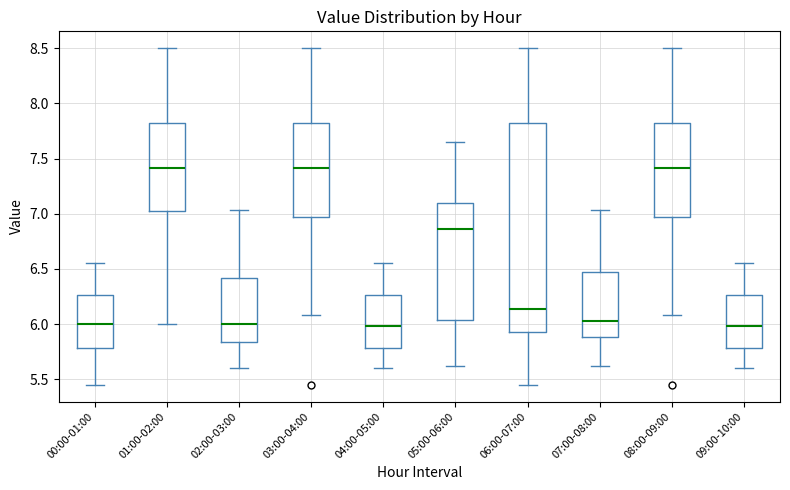

Where does the lower whisker of the box for 01:00-02:00 end on the y-axis? The values are not printed on the chart, so give them approximately, as read against the axis.

6.00